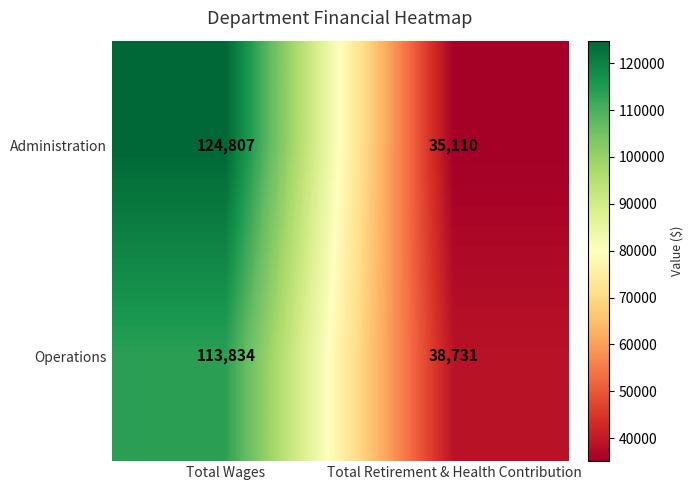

The value of Administration at Total Retirement & Health Contribution is 46663. True or false?

False